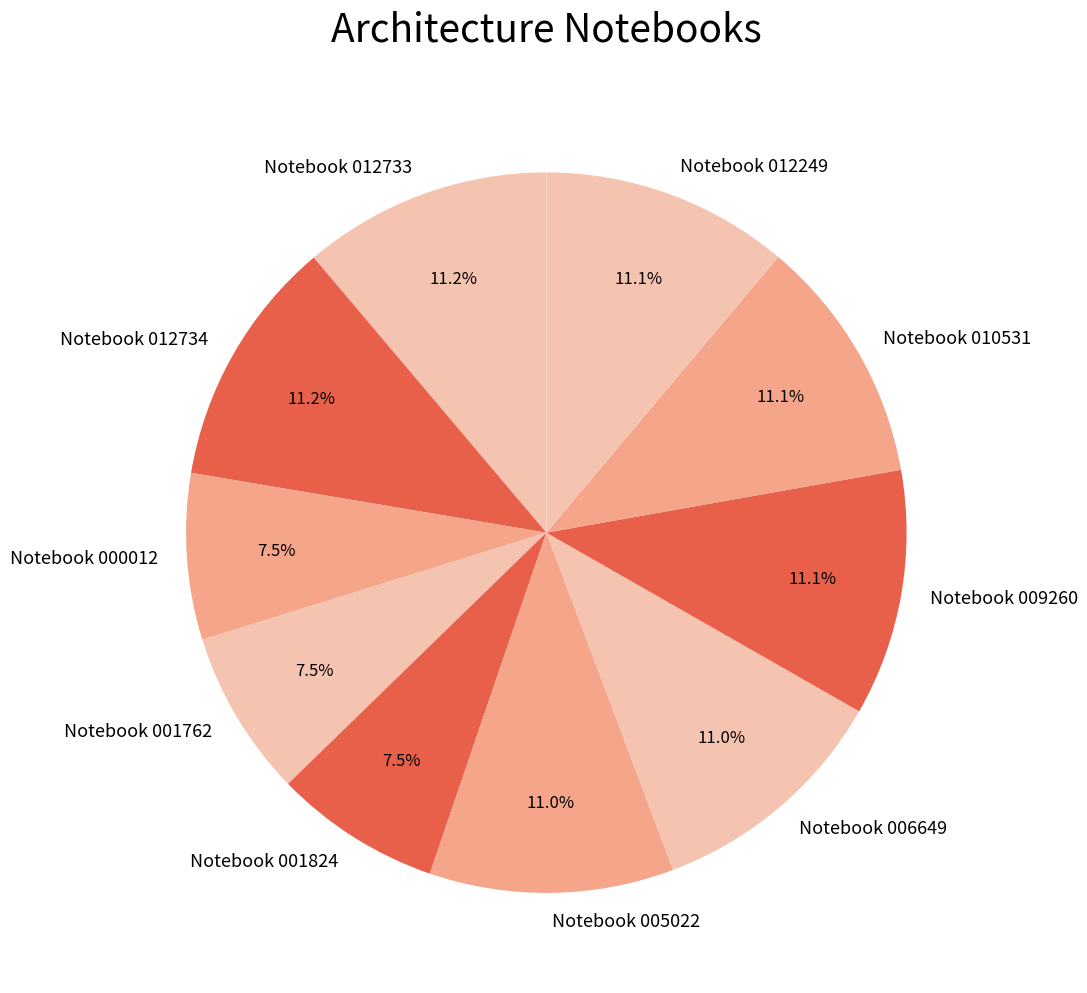

How many segments does this pie chart have?

10